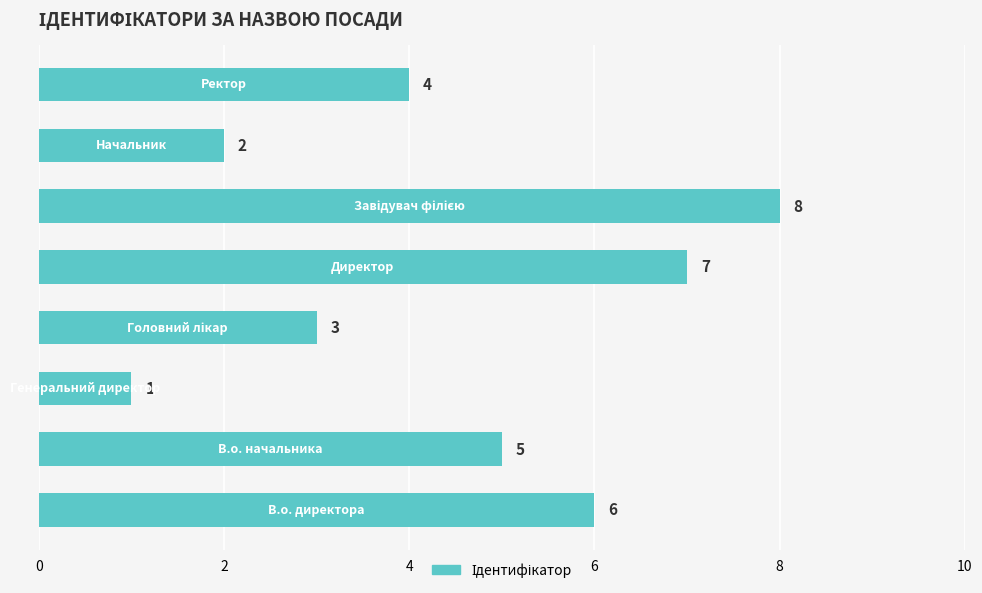

How many bars are there in total?

8